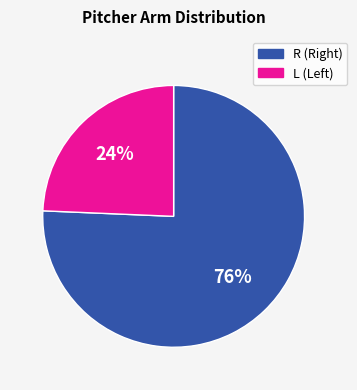

Is the sum of L and R greater than half?

Yes